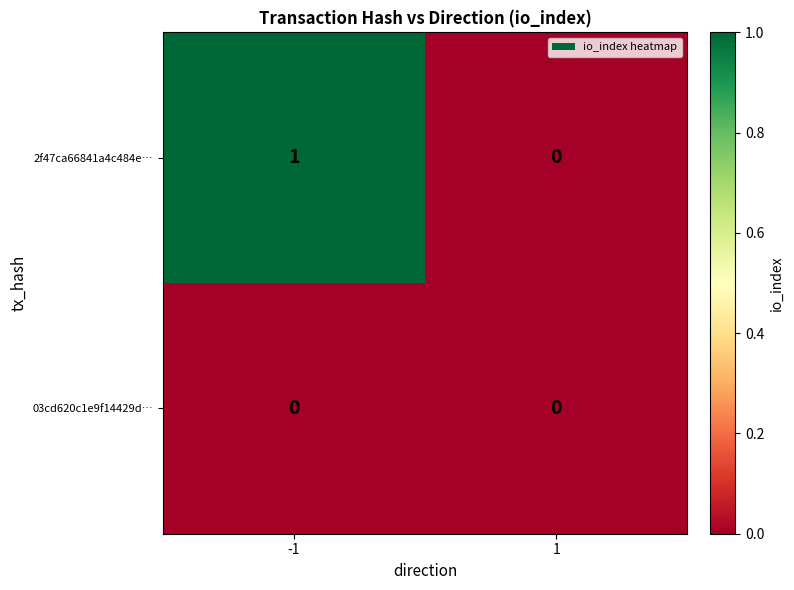

Is the value of 2f47ca66841a4c484e… at -1 greater than the value of 03cd620c1e9f14429d… at 1?

Yes